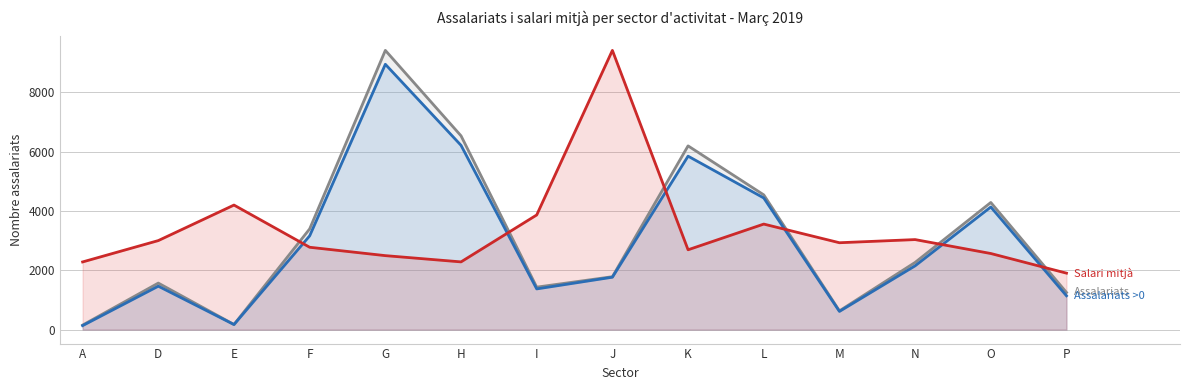

How many values in the Nombre assalariats amb salari >0 series exceed 2152?

6